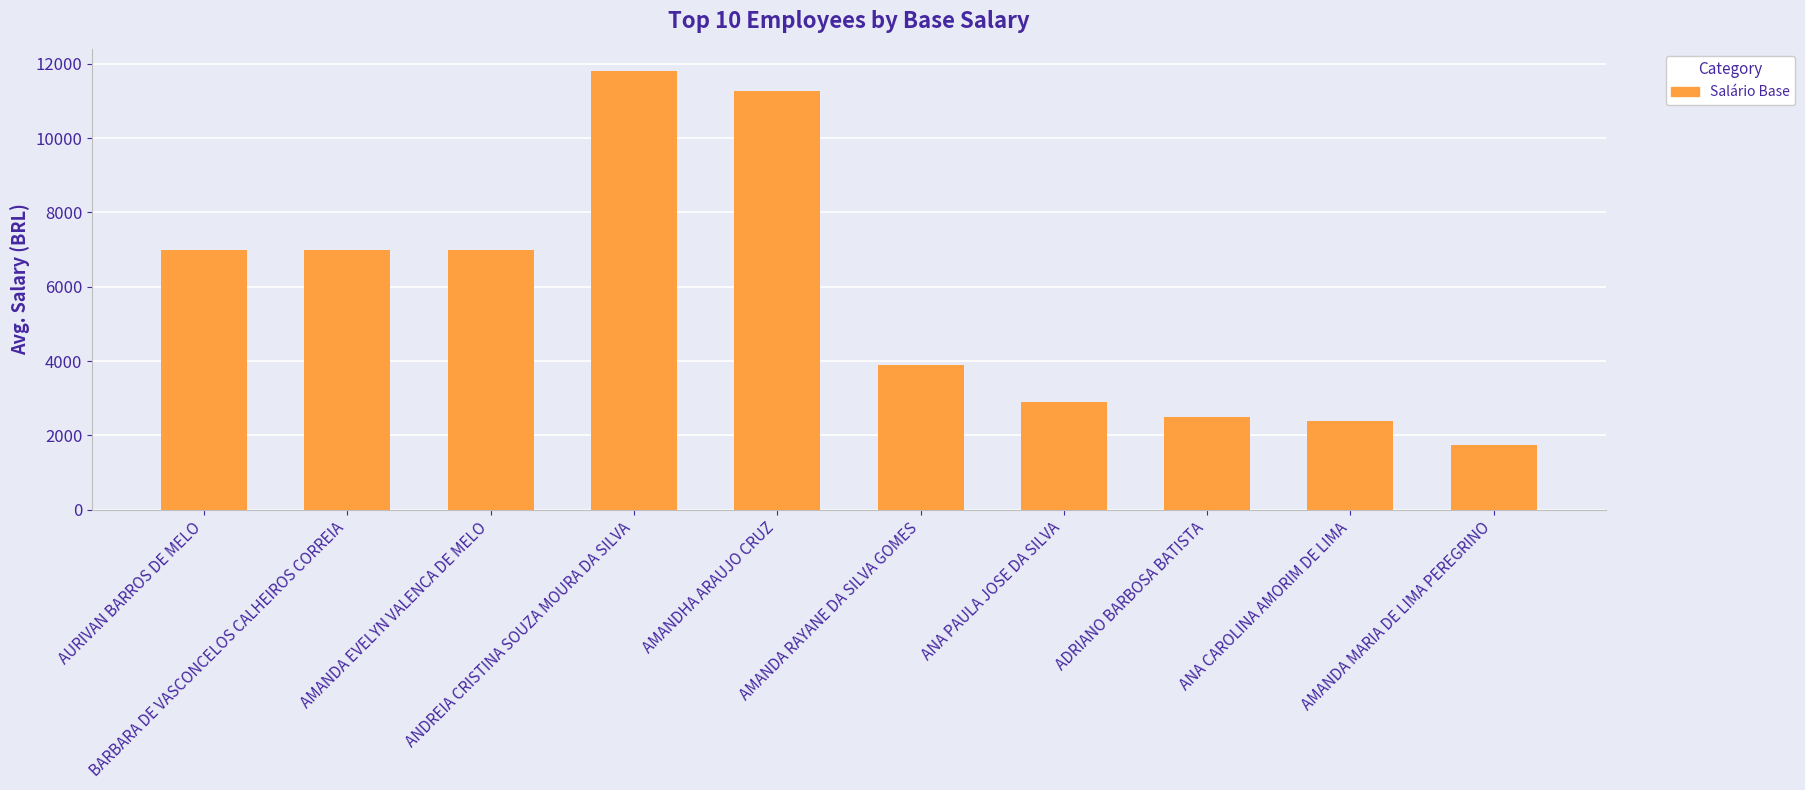

What is the difference between the second highest and second lowest values?

8882.2